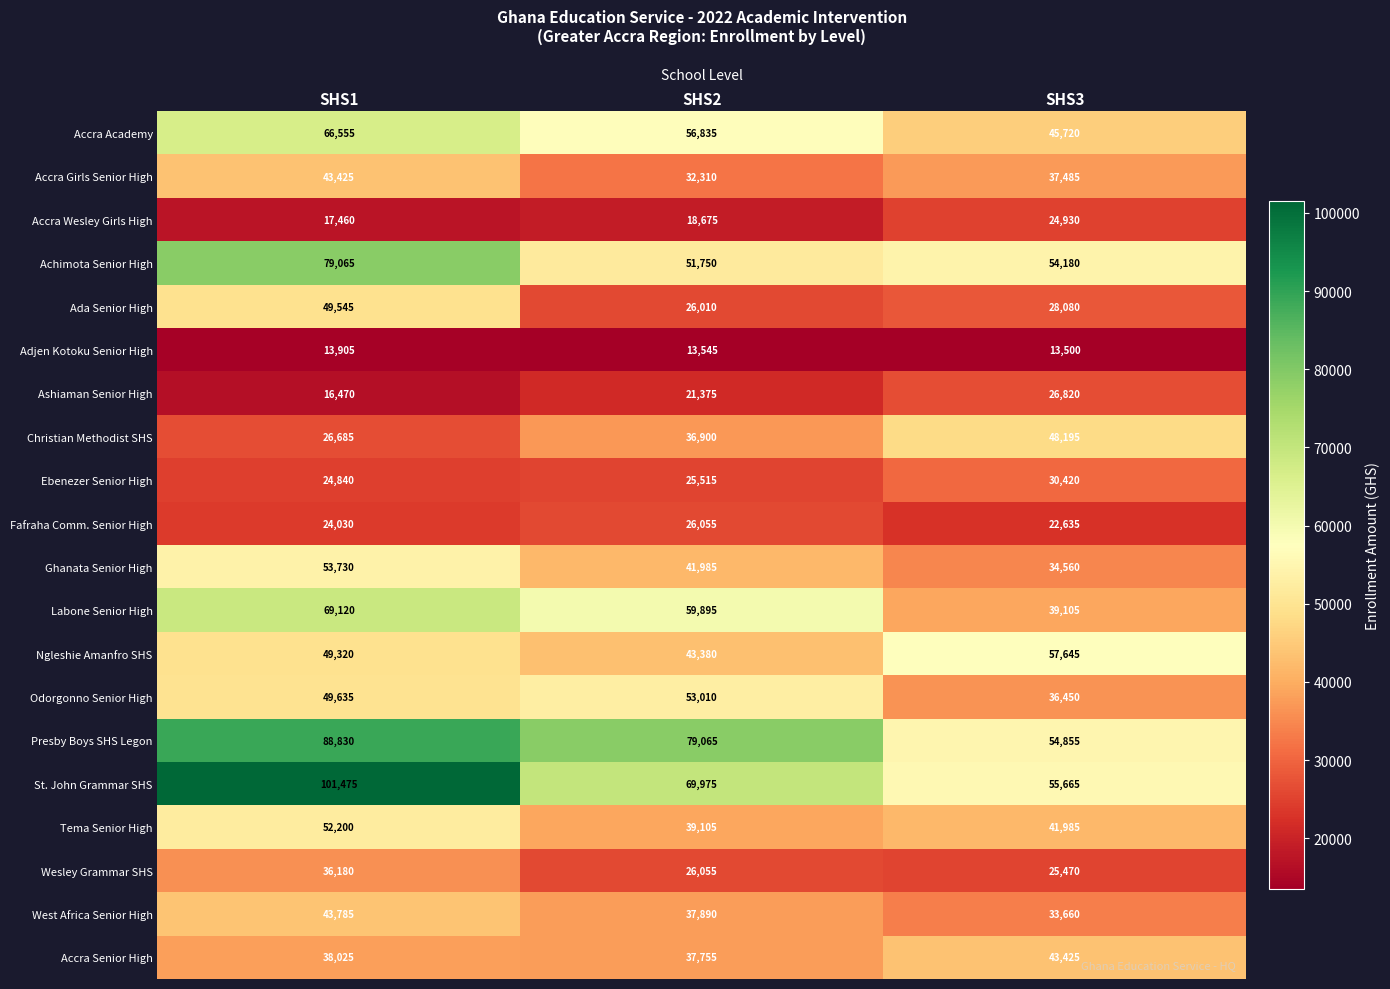

Which series has the largest total across all categories?

St. John Grammar SHS